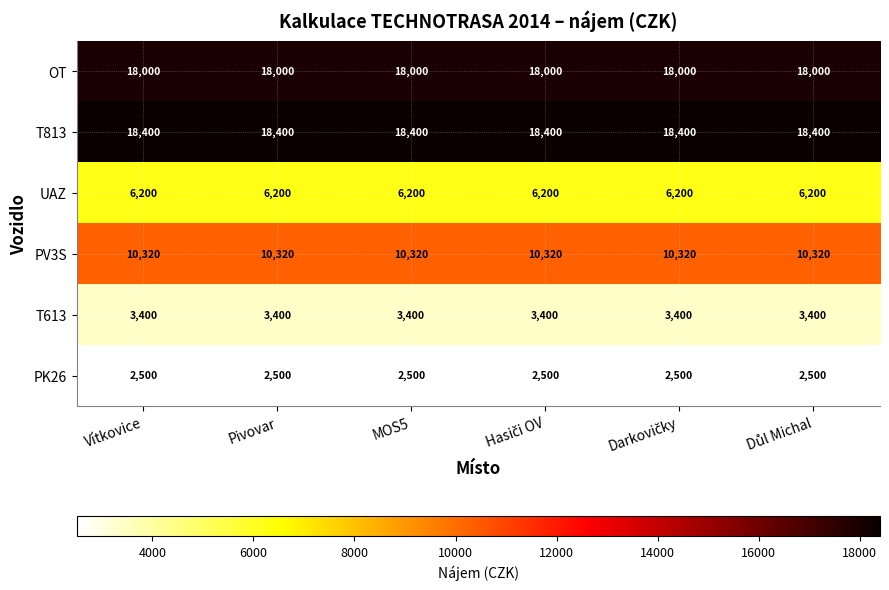

What is the maximum value shown in the chart?

18400